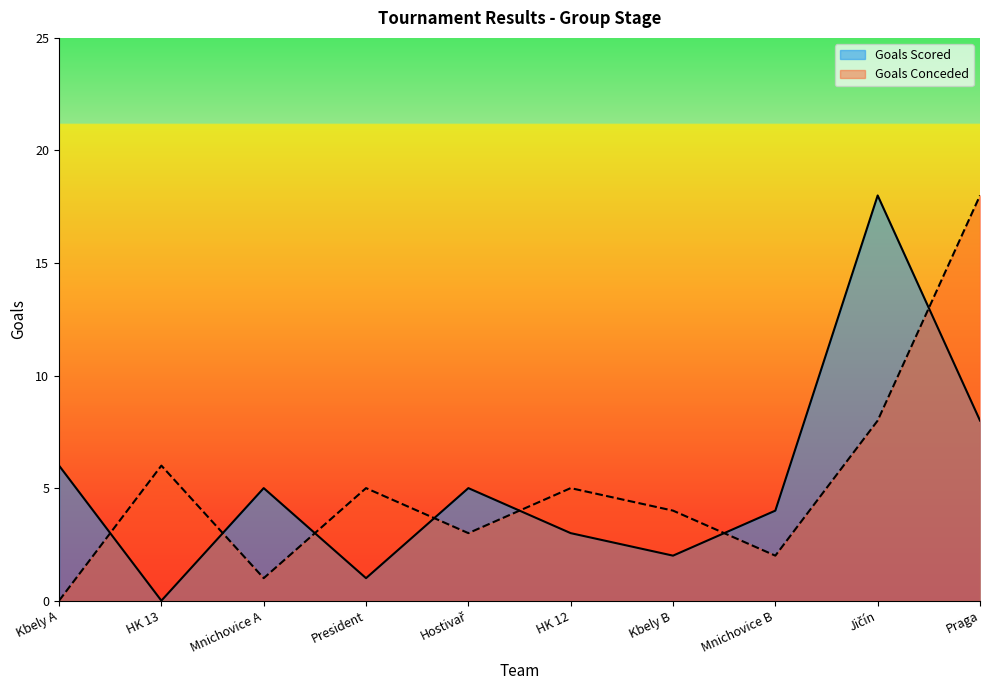

Which has a higher value, HK 13 or Kbely A?

Kbely A